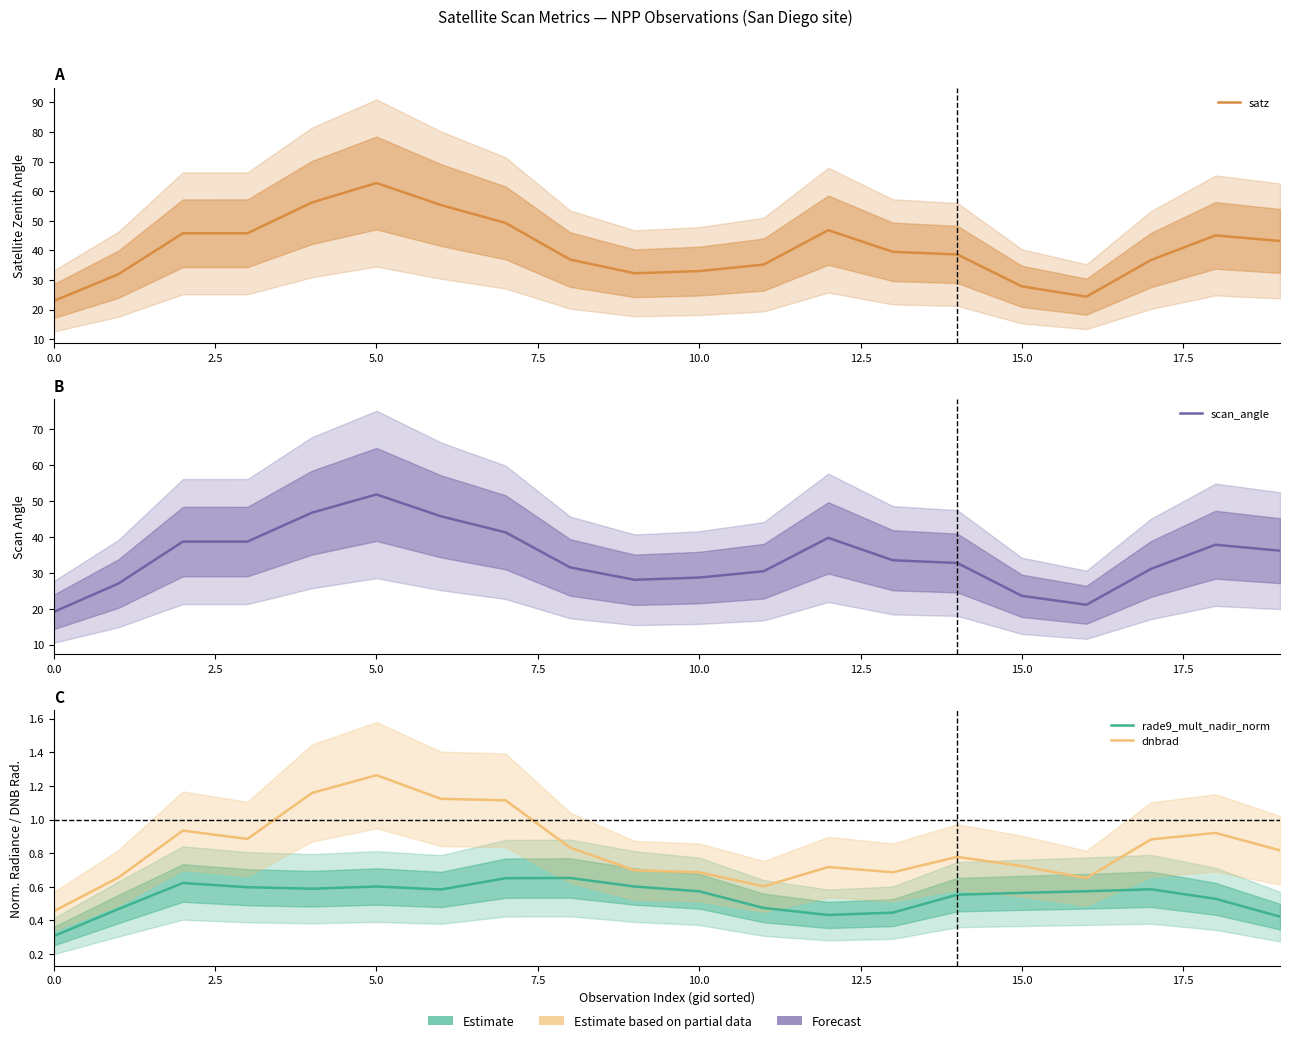

True or false: dnbrad and rade9_mult_nadir_norm intersect in this chart.

False